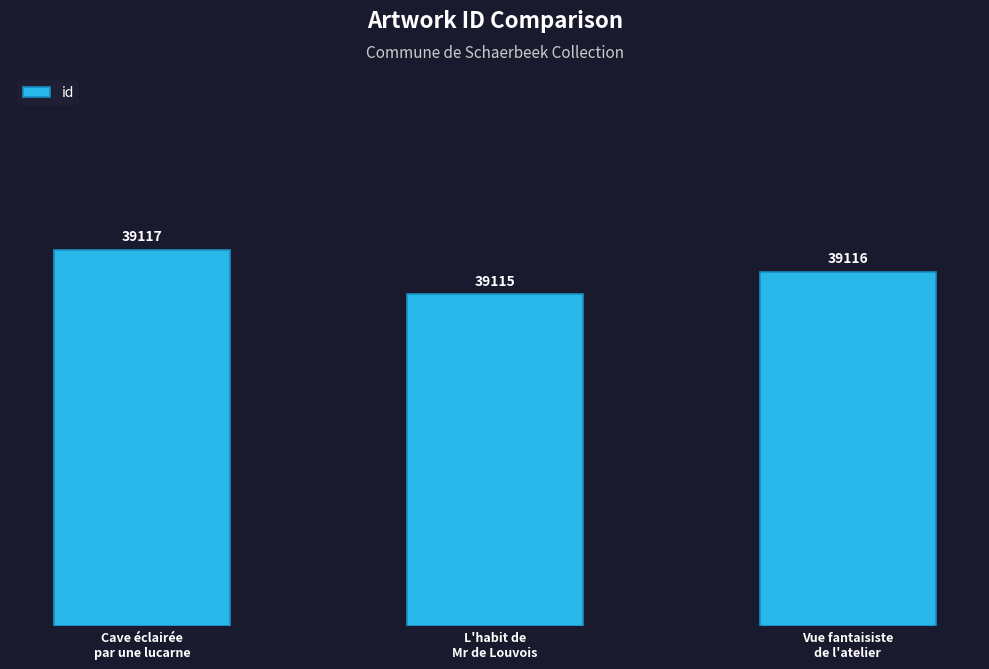

List the labels in order of value, smallest first.

L'habit de
Mr de Louvois, Vue fantaisiste
de l'atelier, Cave éclairée
par une lucarne